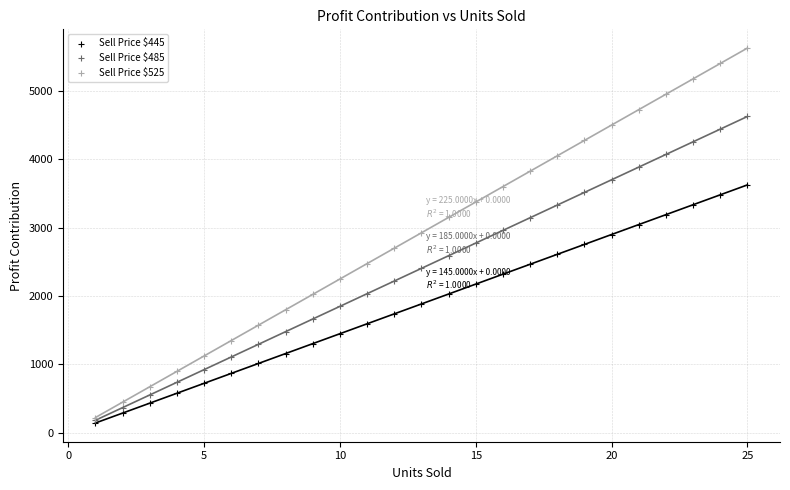

Which series has the largest Y range (max minus min)?

Sell Price $525